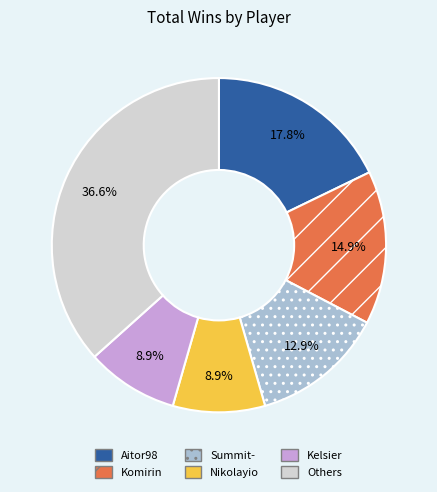

What percentage is NOT represented by Komirin?

85.1%